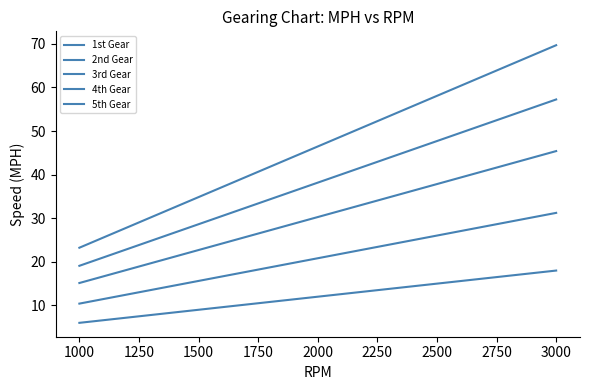

What is the difference between the second highest and second lowest values in the 2nd Gear series?

18.7